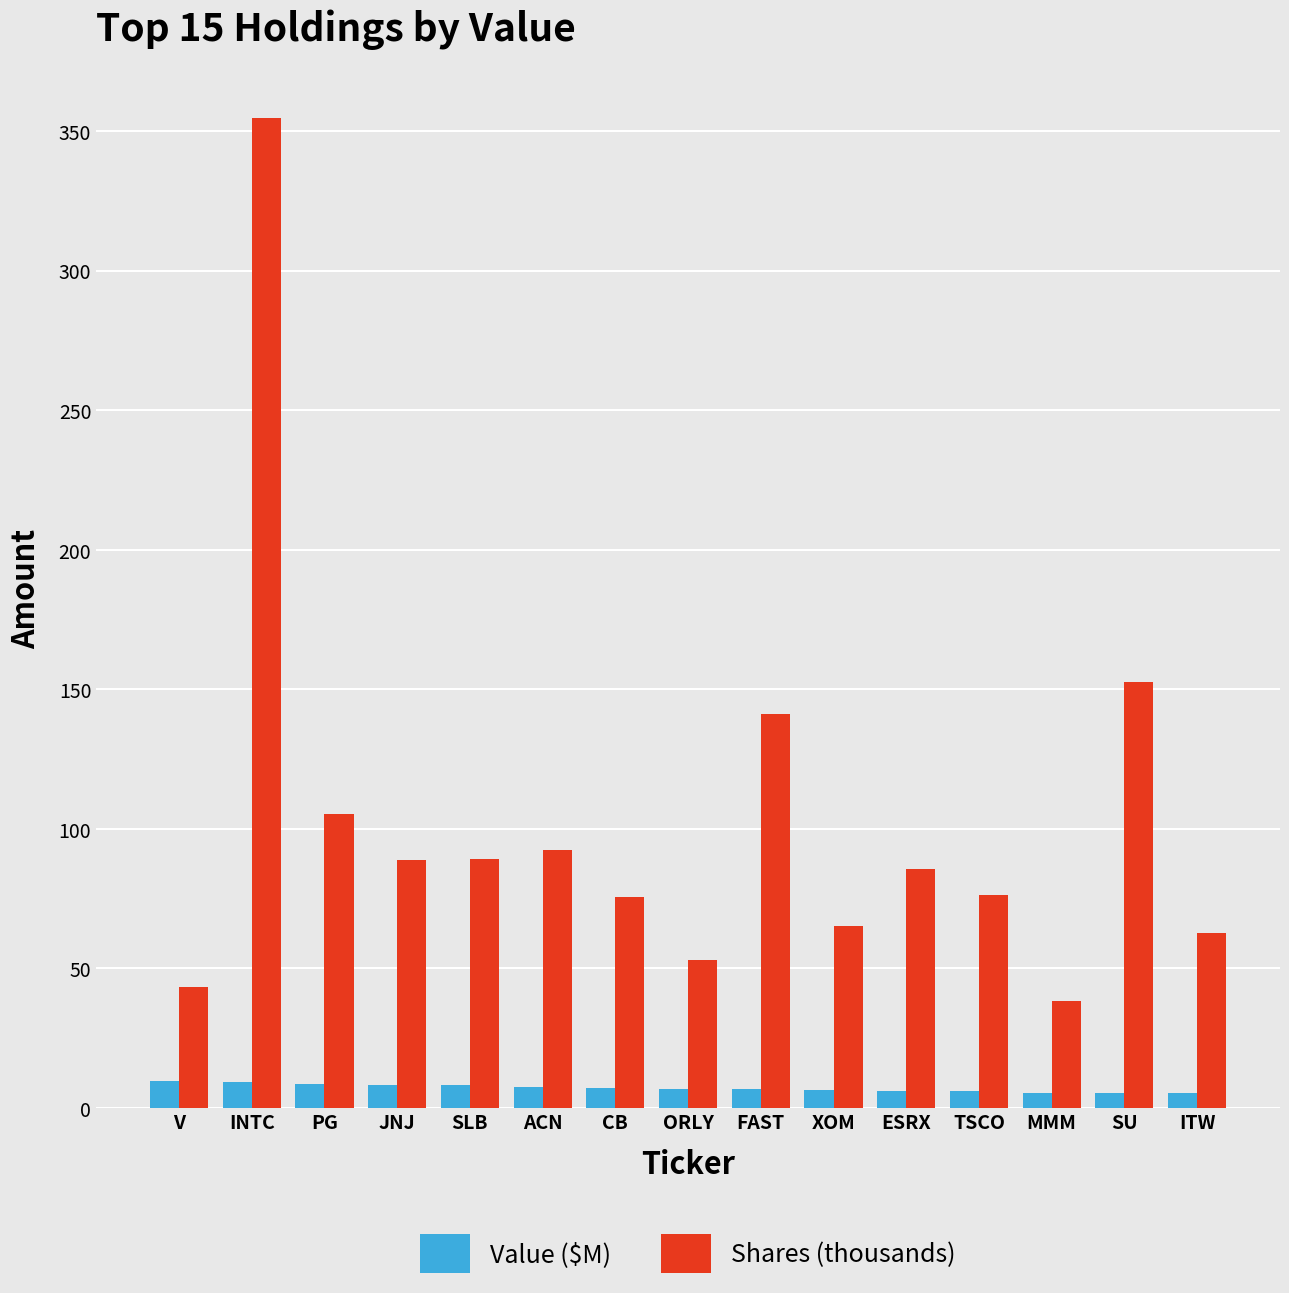

The Shares (thousands) series shows 38.5 at MMM. True or false?

True